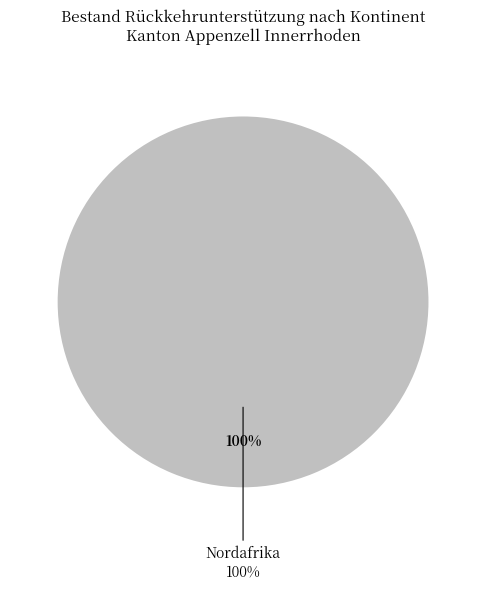

Is it true that Asien is 9% of the pie?

False